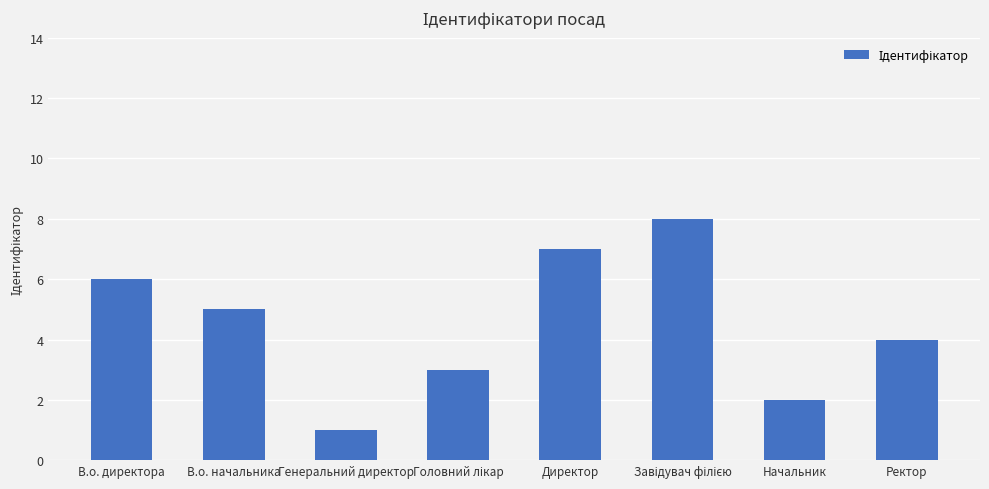

What is the value of the 1st bar from the left?

6